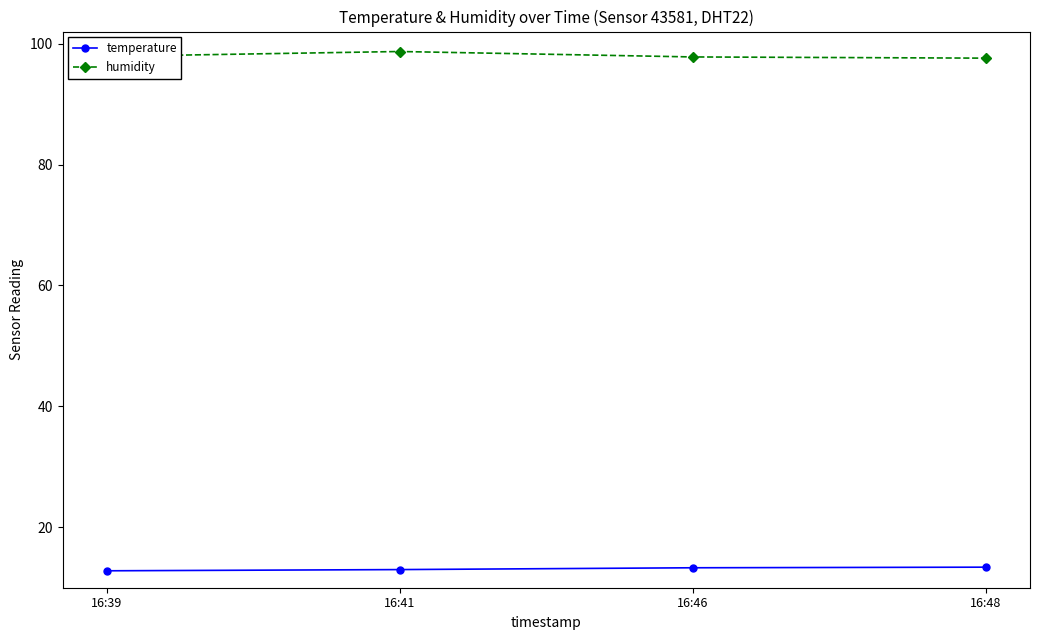

The value of temperature at 16:46 is 13.3. True or false?

True